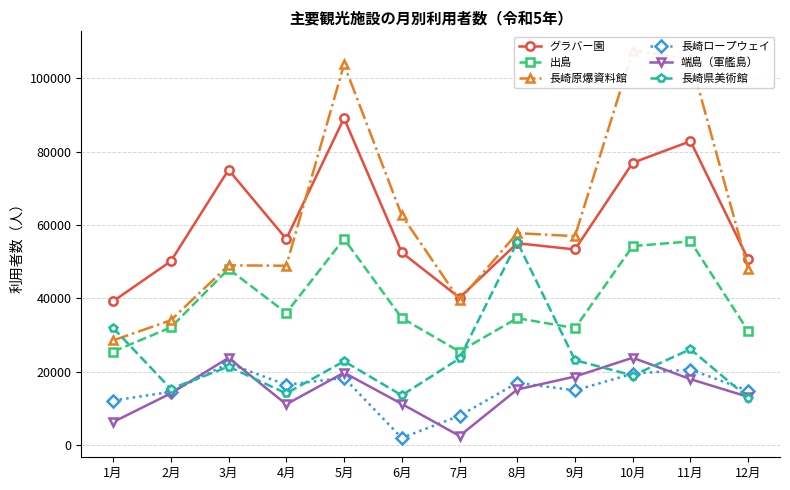

Does the chart display data point markers on the line(s)?

Yes